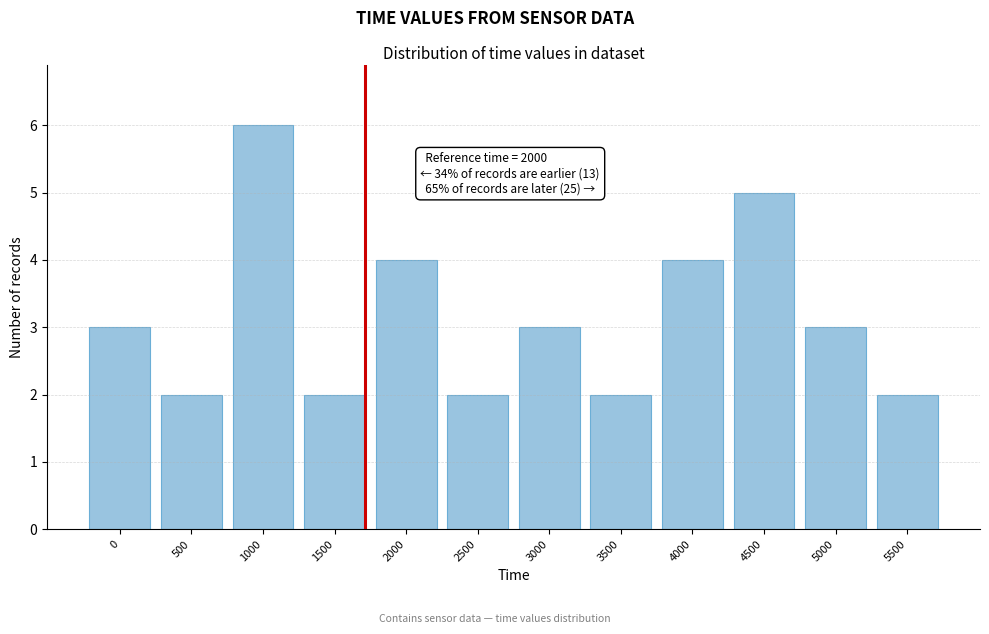

Reading left to right, extract all data points from this chart.

0=3	500=2	1000=6	1500=2	2000=4	2500=2	3000=3	3500=2	4000=4	4500=5	5000=3	5500=2